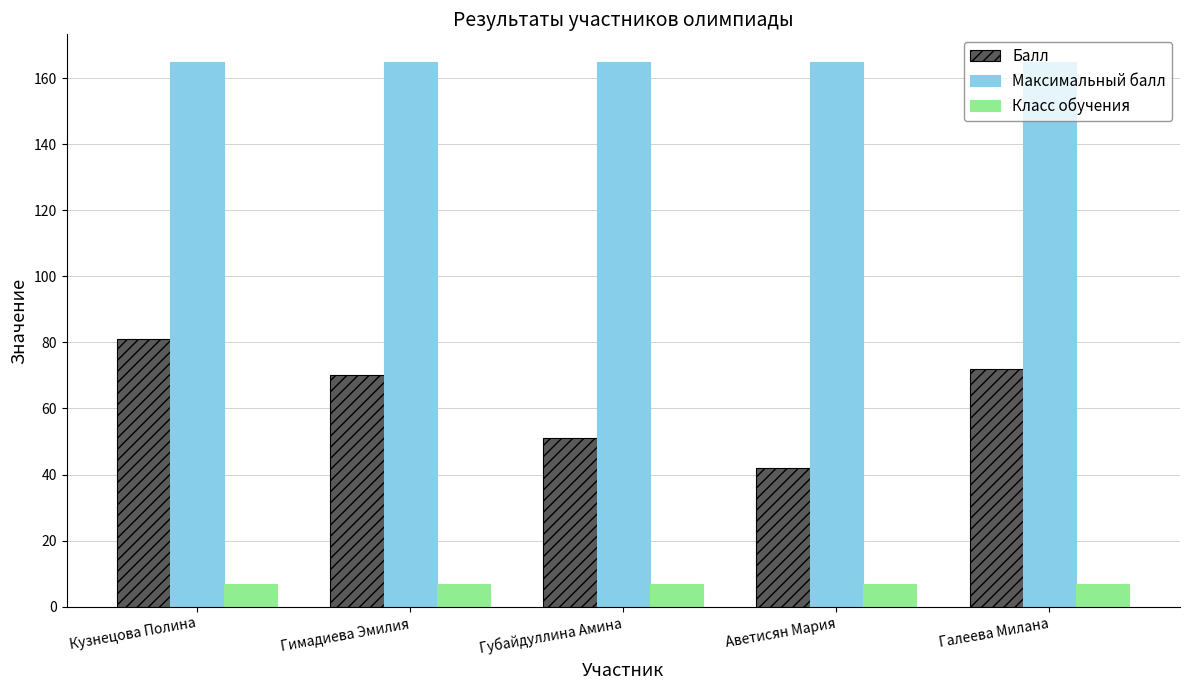

Reading right to left, extract all data points from this chart.

Балл: 72	42	51	70	81
Максимальный балл: 165	165	165	165	165
Класс обучения: 7	7	7	7	7